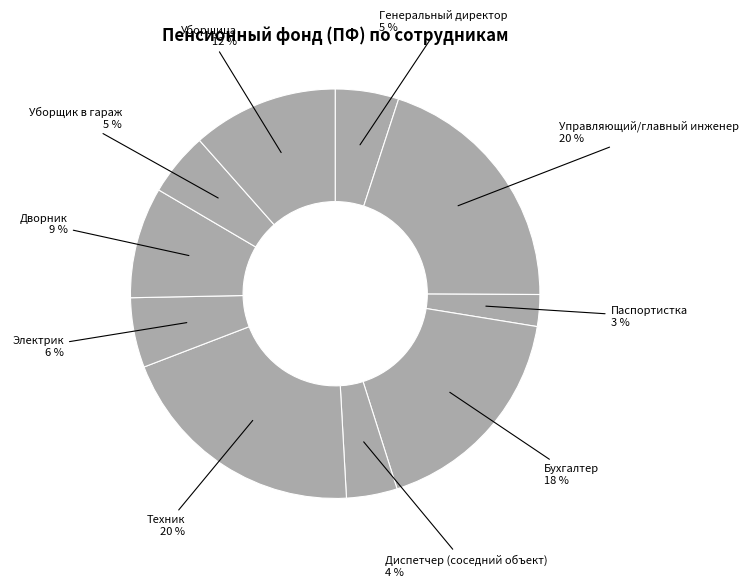

What percentage is the Генеральный директор slice, to the nearest percent?

5%